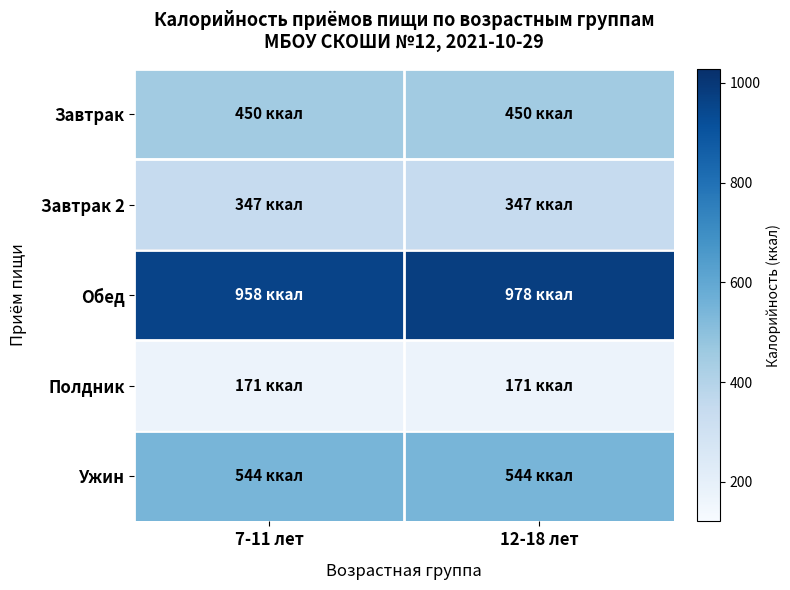

What is the total value across all series at 12-18 лет?

2490